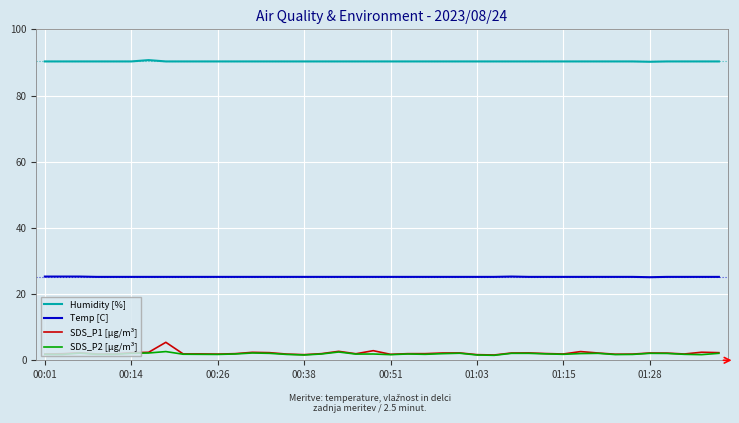

Which series has the largest range (max minus min)?

SDS_P1 [µg/m³]